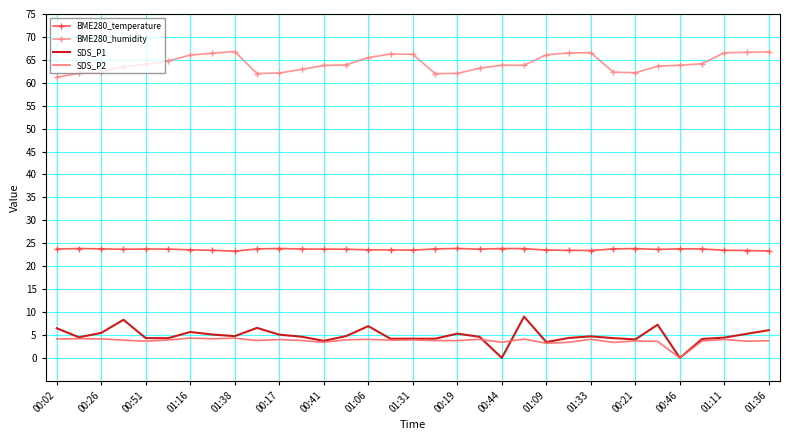

At how many categories does at least one series exceed 22?

33